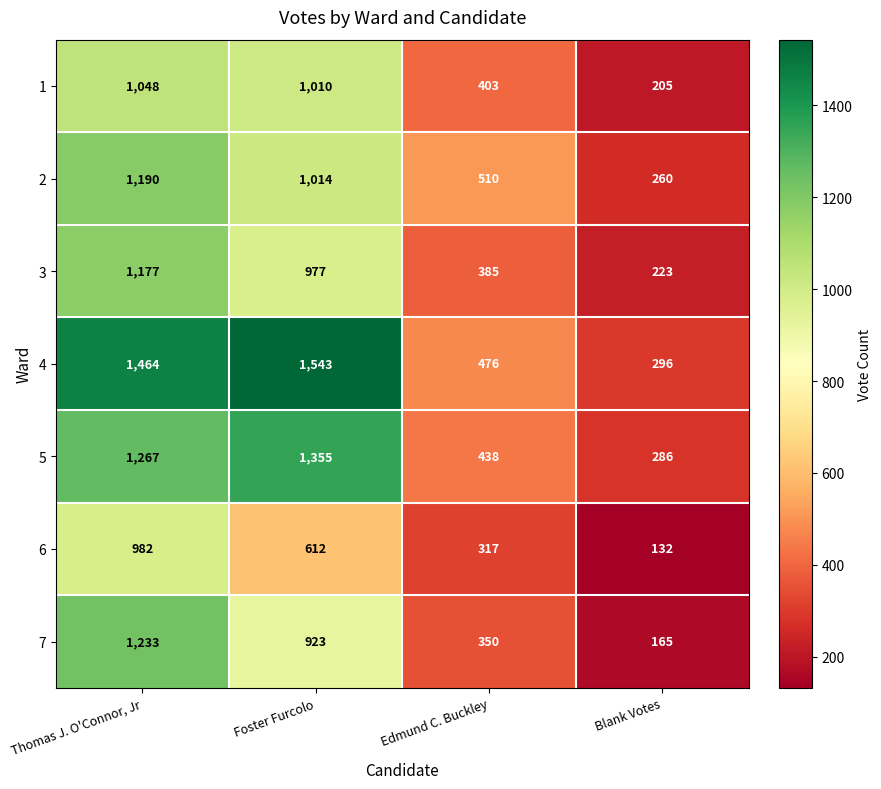

How many distinct data groups are displayed?

7